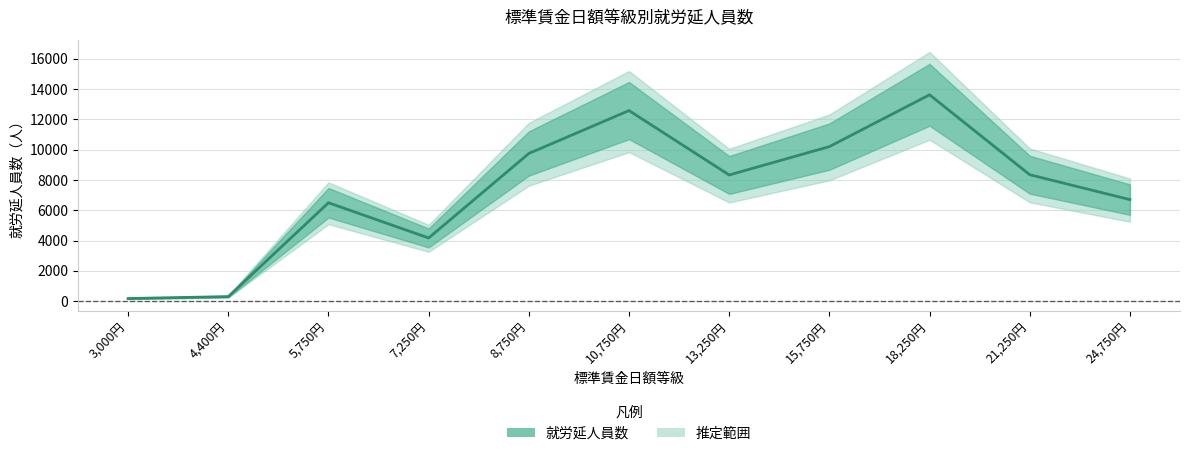

Reading left to right, what are all the values shown in this chart?

3,000円=173	4,400円=299	5,750円=6496	7,250円=4171	8,750円=9749	10,750円=12582	13,250円=8330	15,750円=10203	18,250円=13624	21,250円=8347	24,750円=6704